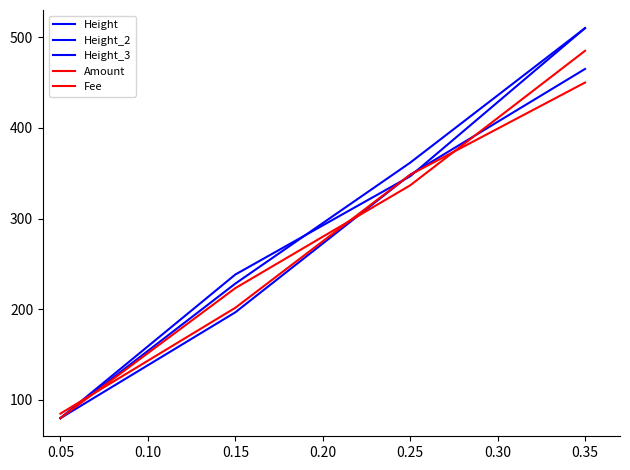

Does the chart have visible grid lines?

No